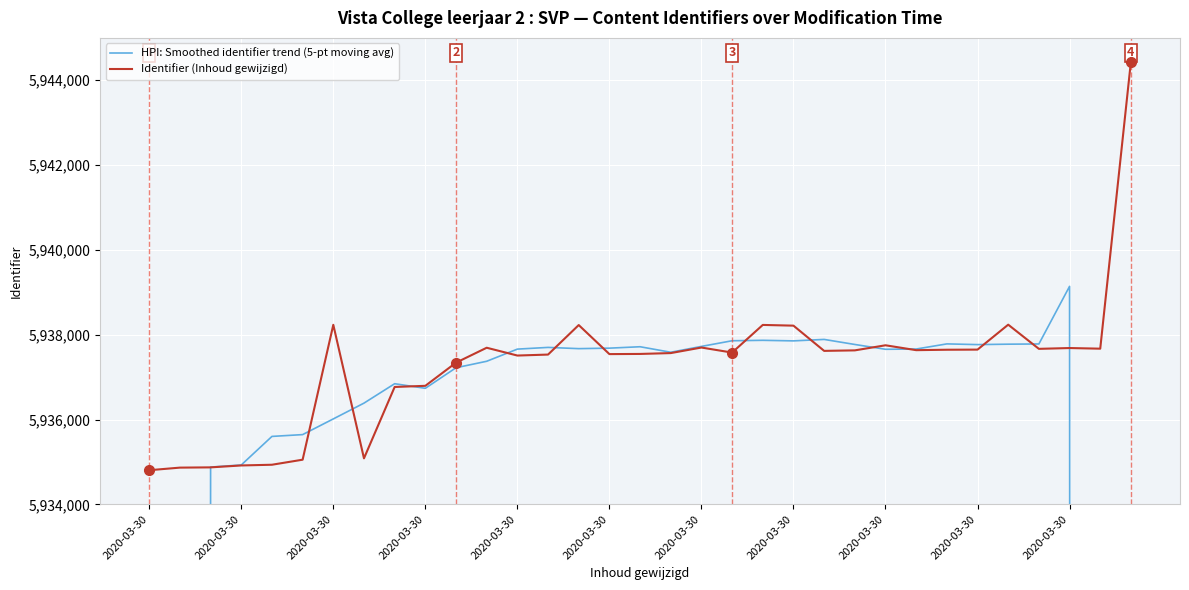

Which series has the widest spread of values?

HPI: Smoothed identifier trend (5-pt moving avg)